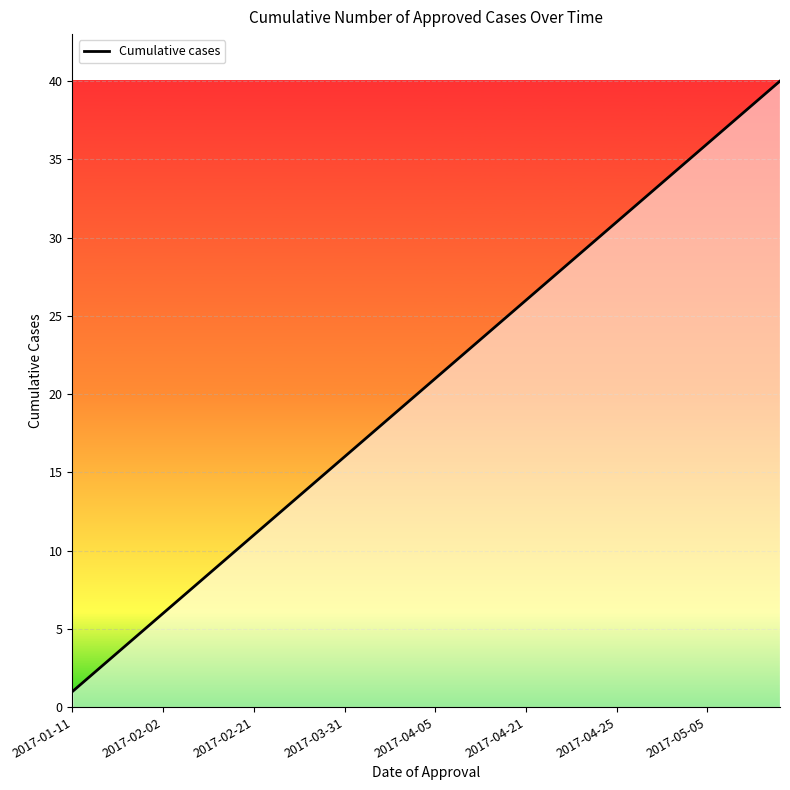

What is the greatest value displayed?

40